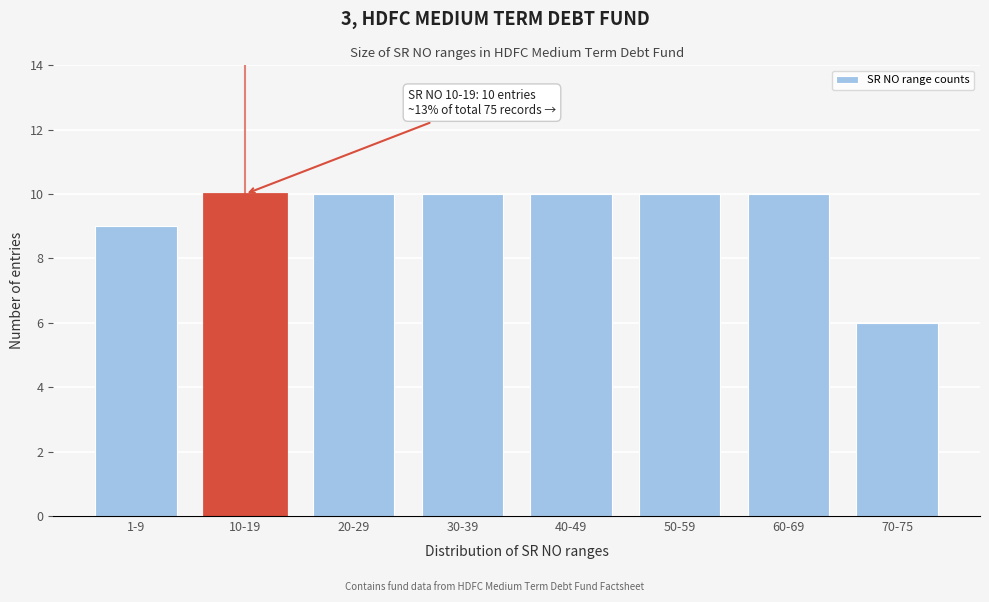

Reading left to right, transcribe all the data shown in this chart.

9	10	10	10	10	10	10	6